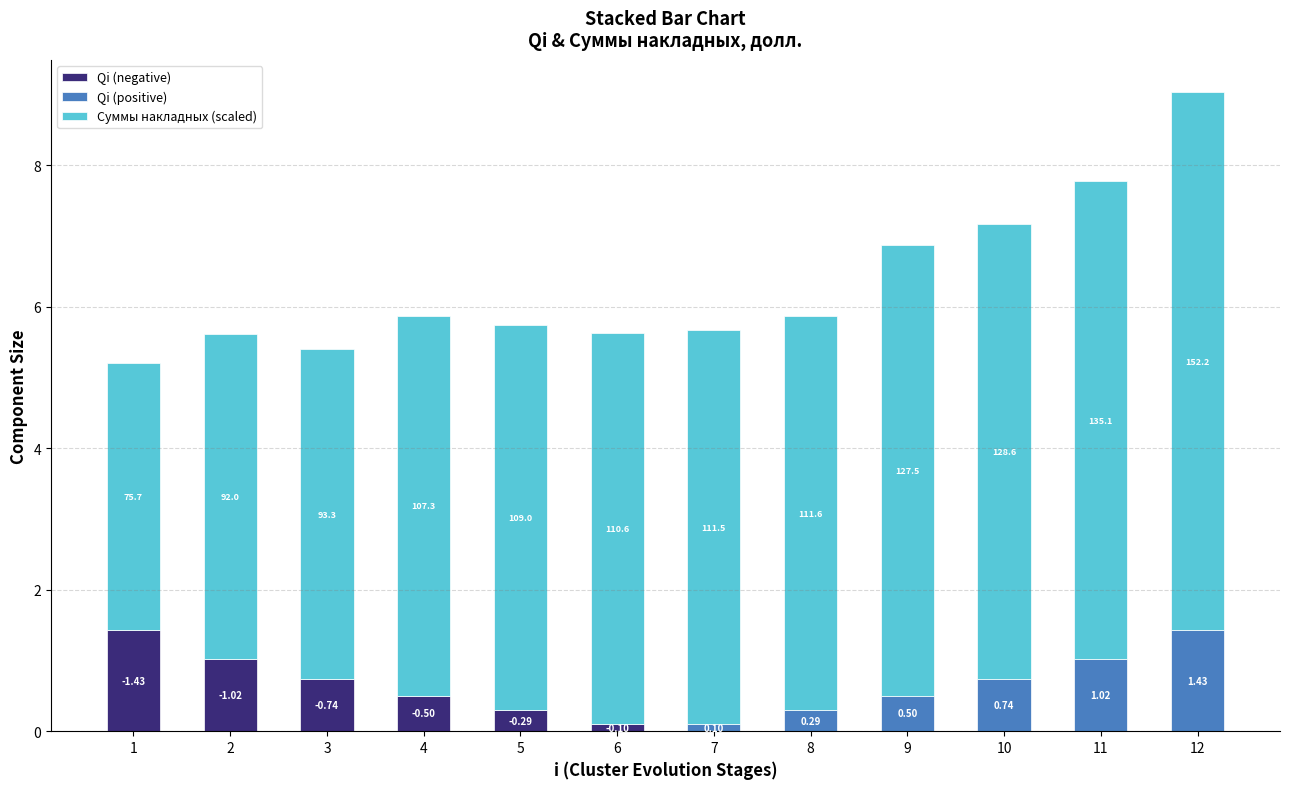

Which has a higher value, 11 or 2?

2